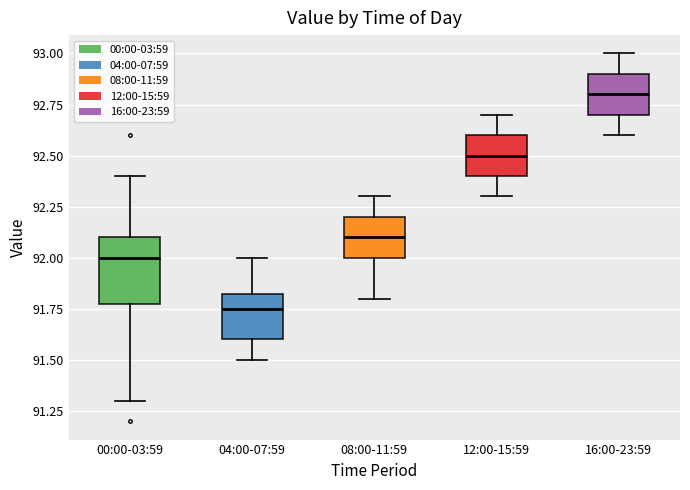

Which box is the tallest, from its lower edge to its upper edge?

00:00-03:59